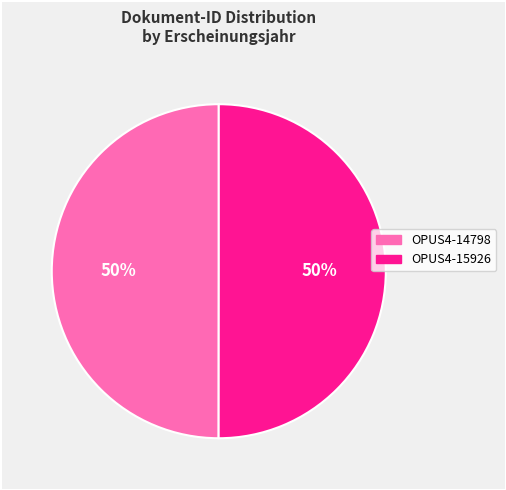

Combined, do OPUS4-14798 and OPUS4-15926 account for over 50%?

Yes